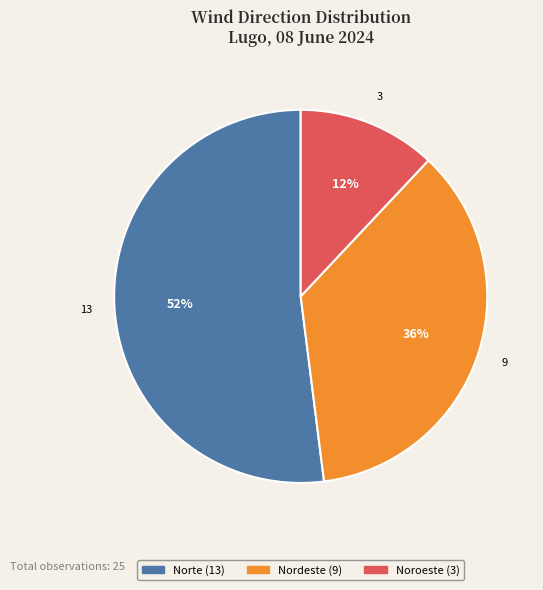

To the nearest percent, what is the difference between the largest and smallest slice percentages?

40%